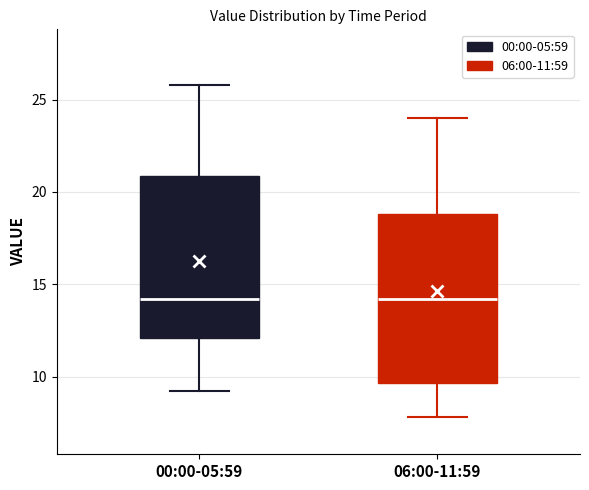

Reading left to right, transcribe this box plot: for each box, give where its median line is, the range the box spans, and where its two whiskers end, as read against the y-axis. The values are not printed on the chart, so give them approximately, as read against the axis.

00:00-05:59: median 14.0, box 12.0 to 21.0, whiskers 9.0 to 26.0
06:00-11:59: median 14.0, box 9.5 to 19.0, whiskers 8.0 to 24.0